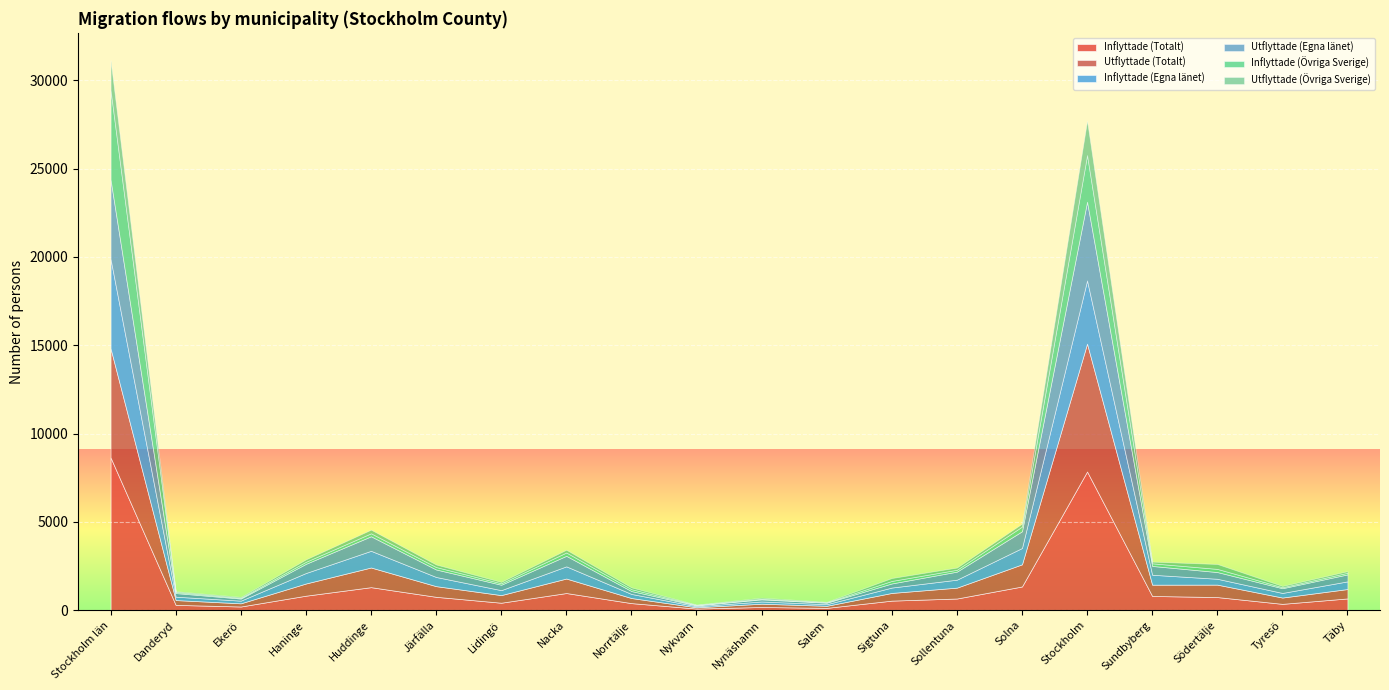

True or false: Utflyttade (Totalt) and Utflyttade (Övriga Sverige) intersect in this chart.

False